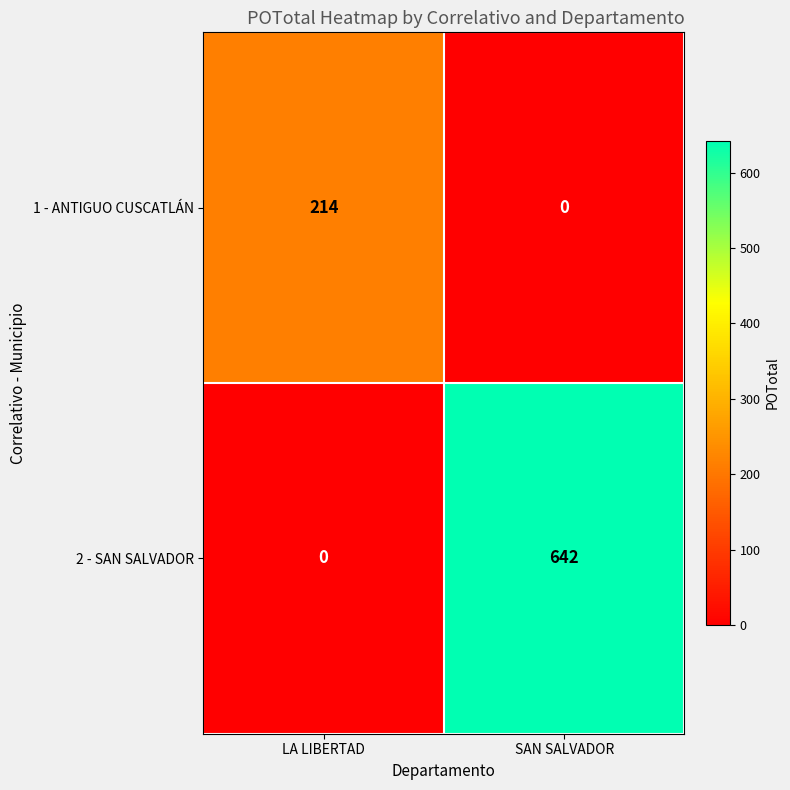

What is the total value across all series at LA LIBERTAD?

214